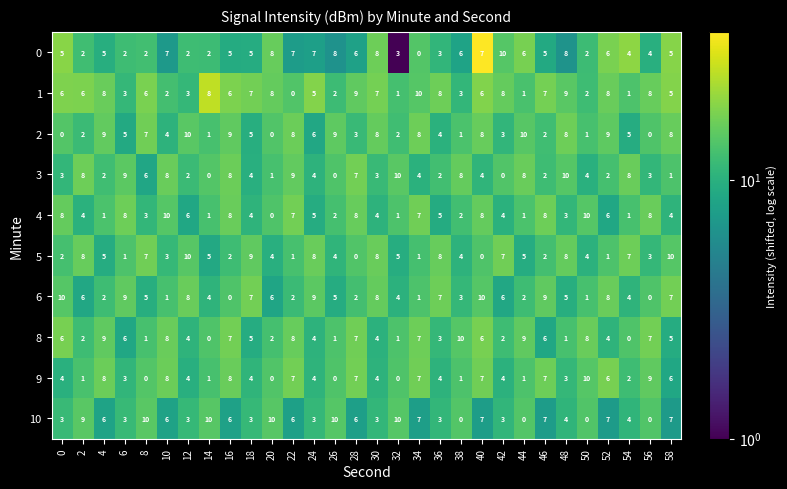

At how many categories does at least one series exceed 7?

30